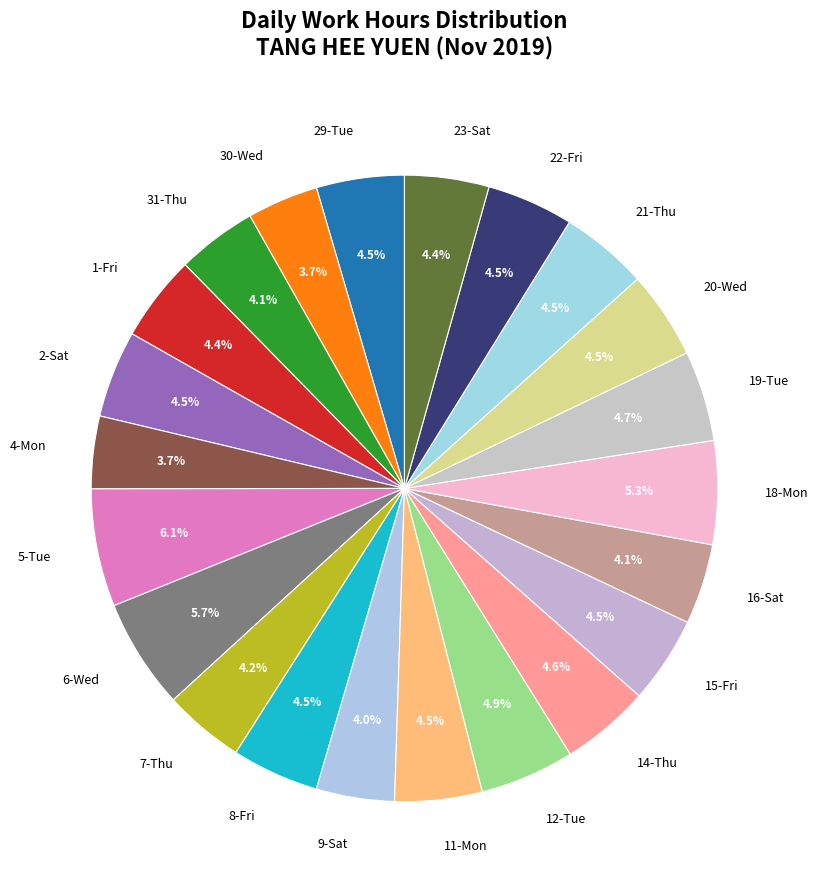

Does any single category account for the majority?

No